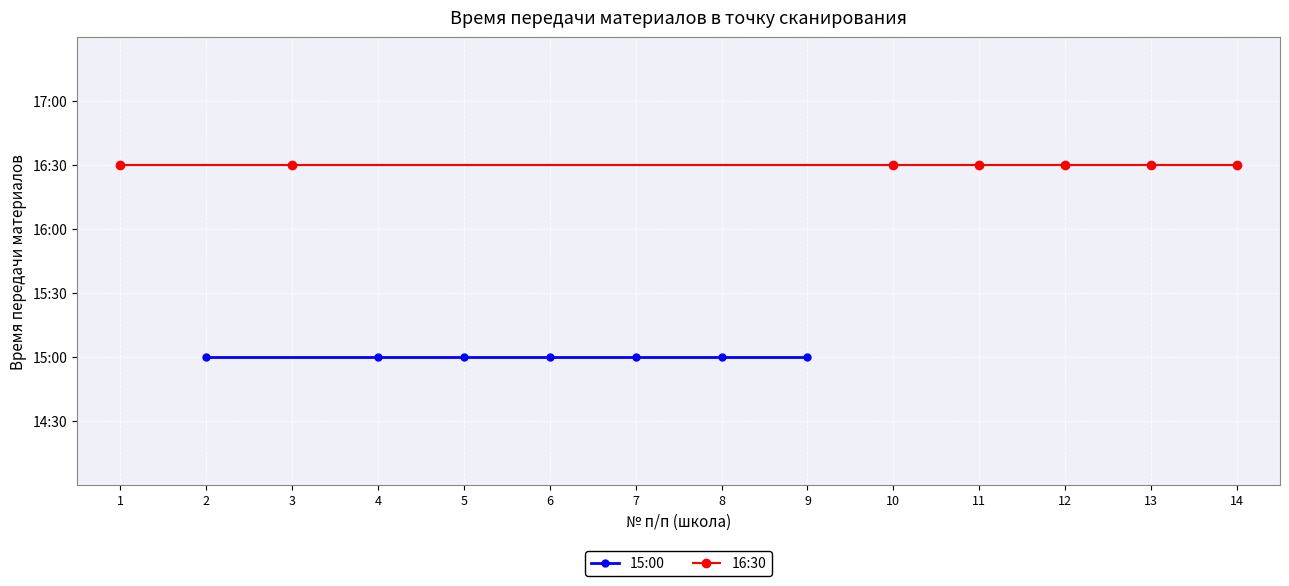

True or false: 16:30 and 15:00 intersect in this chart.

False